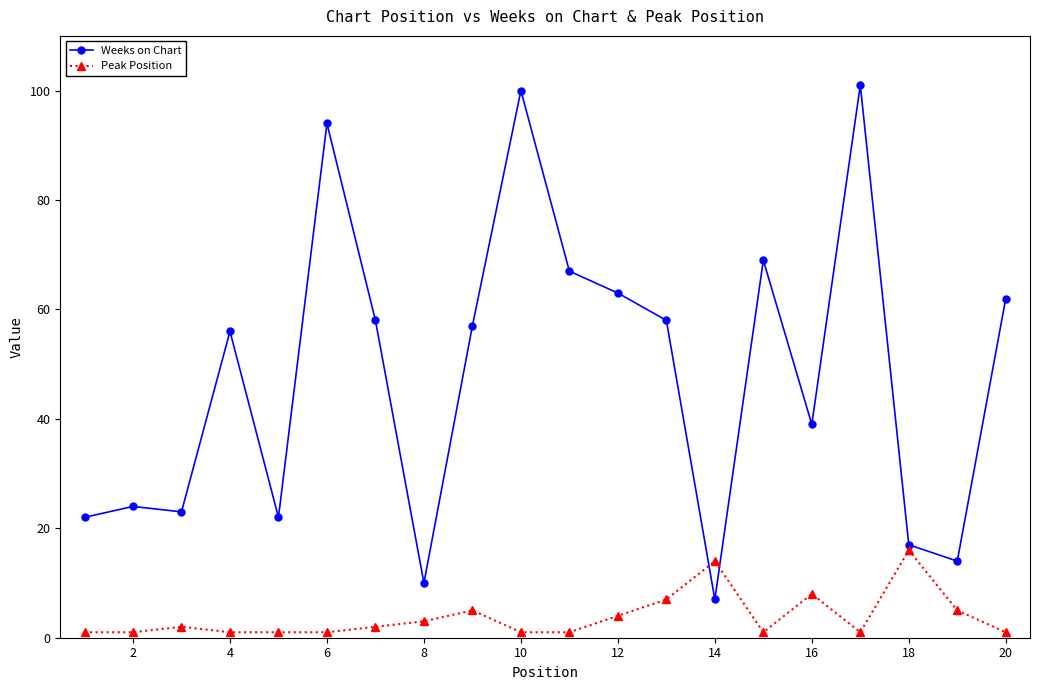

Which series has the largest range (max minus min)?

Weeks on Chart